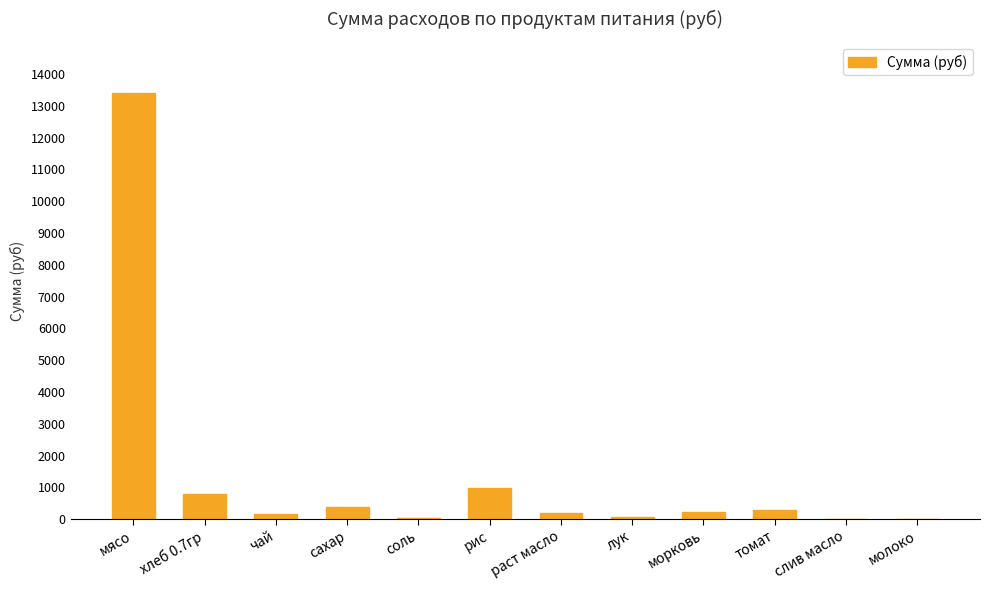

The value at слив масло is 0.0. True or false?

True